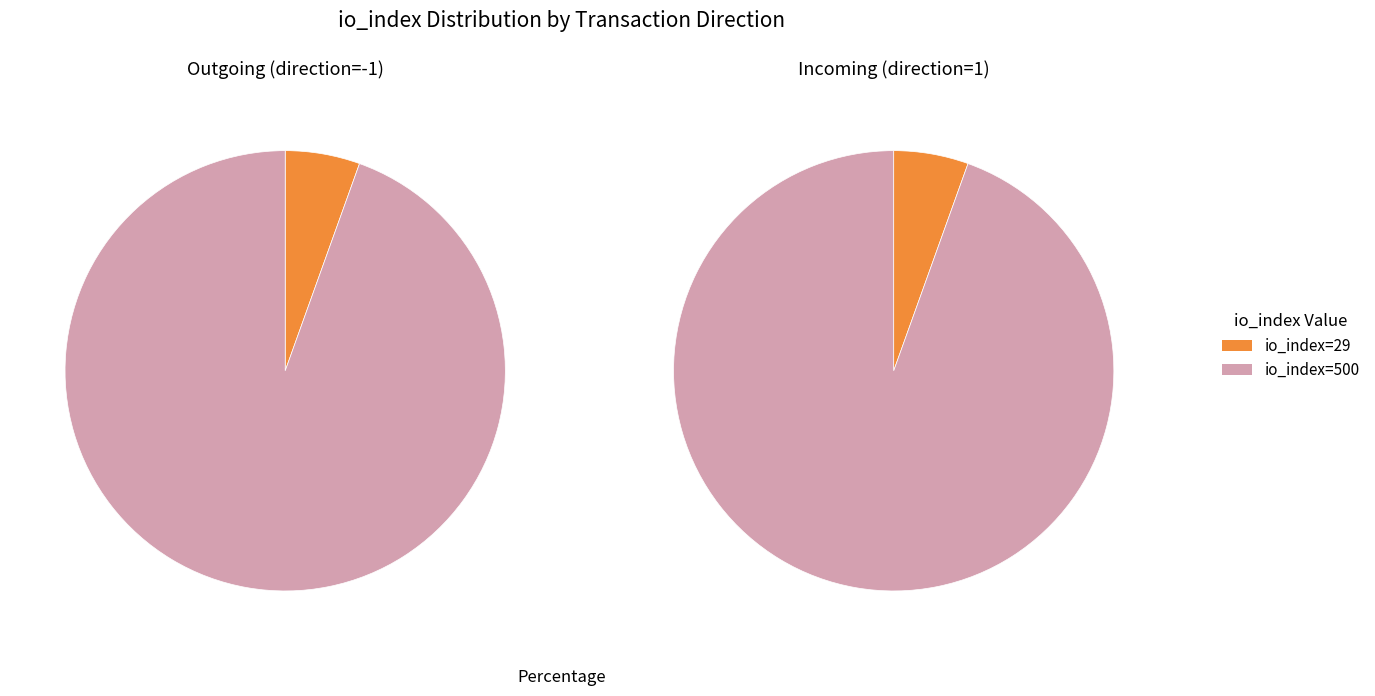

What is the smallest slice in the pie chart?

io_index=29